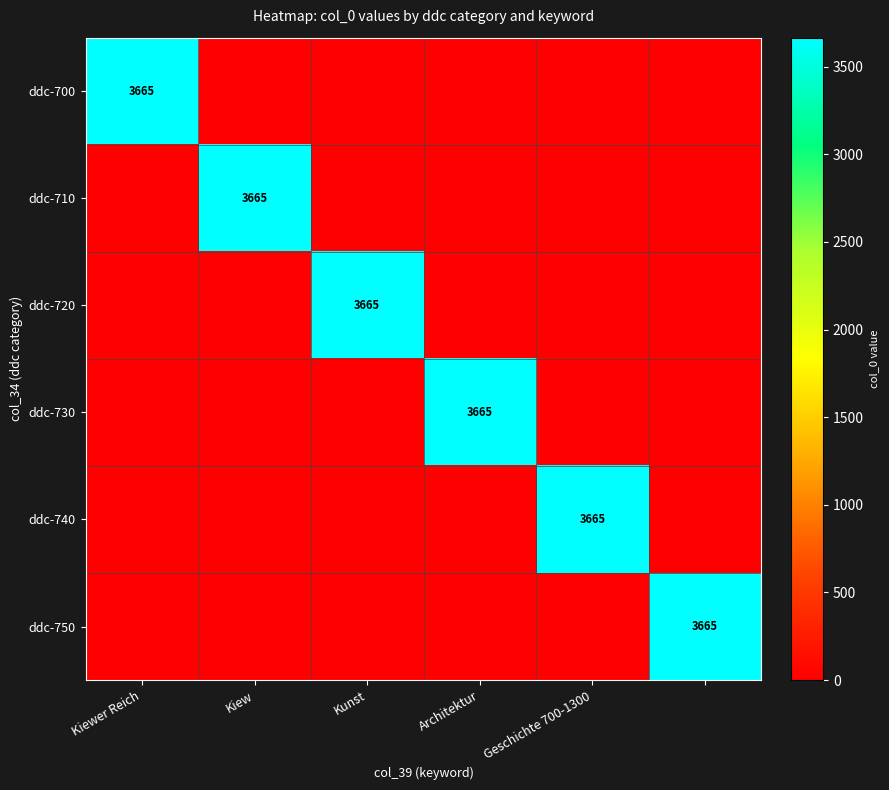

Is it true that ddc-720 equals 3665 at Kunst?

True